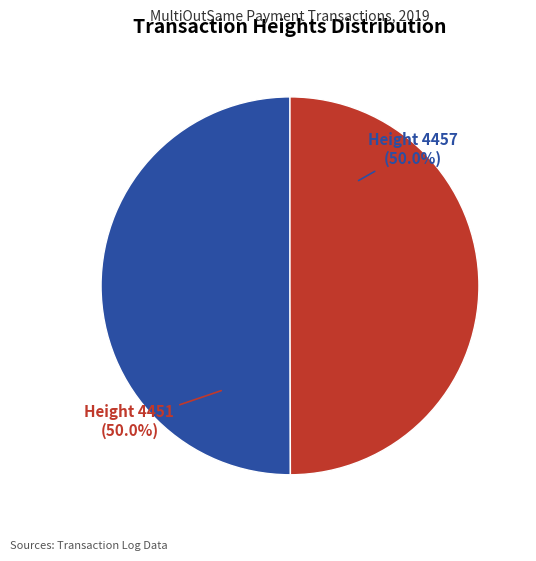

Which slice is the largest?

4457